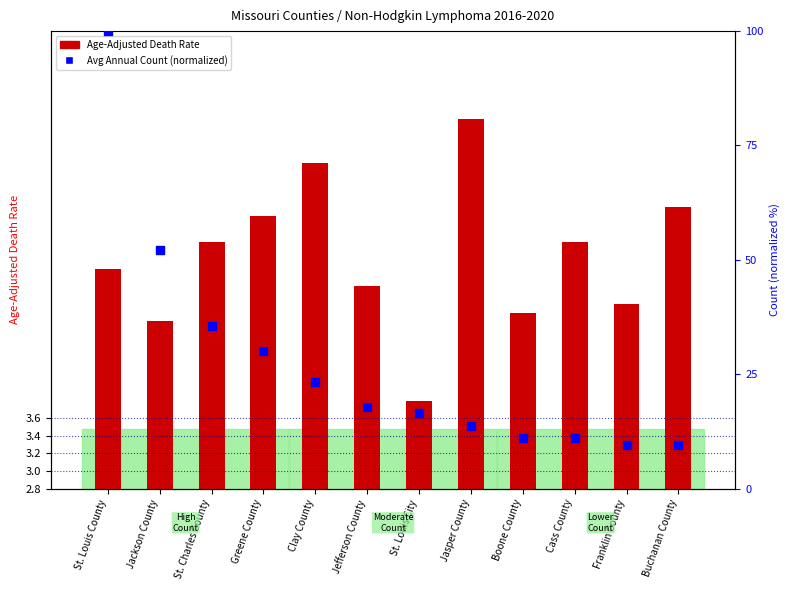

What is the change in value from Jefferson County to Jasper County?

-4.1